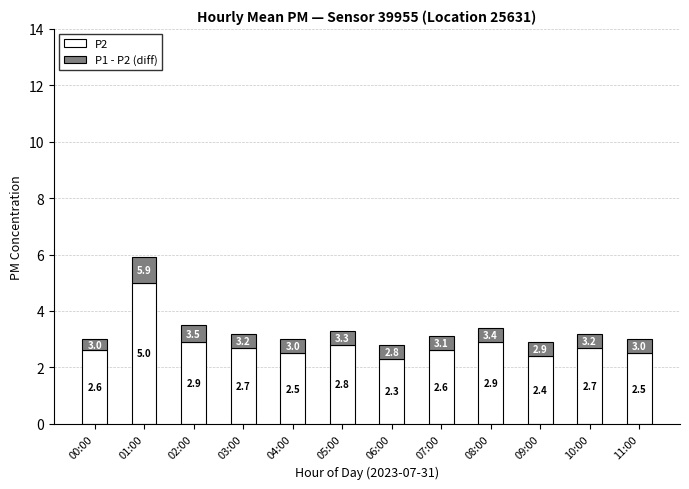

Is it true that P2 equals 2.4 at 09:00?

True